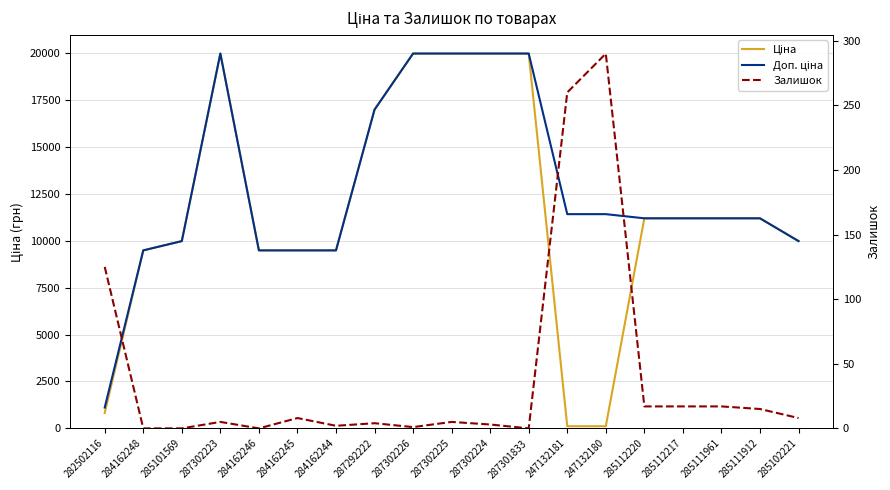

What is the label of the 14th point from the left?

247132180